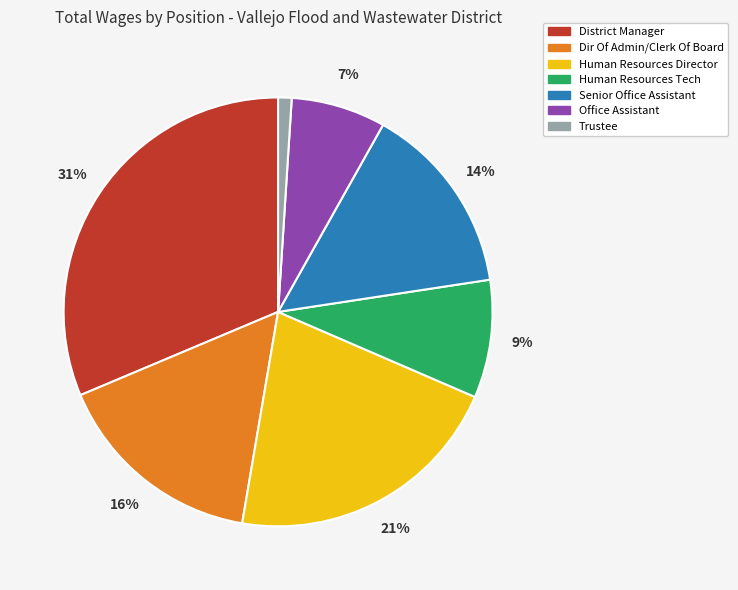

Which slice is the largest?

District Manager